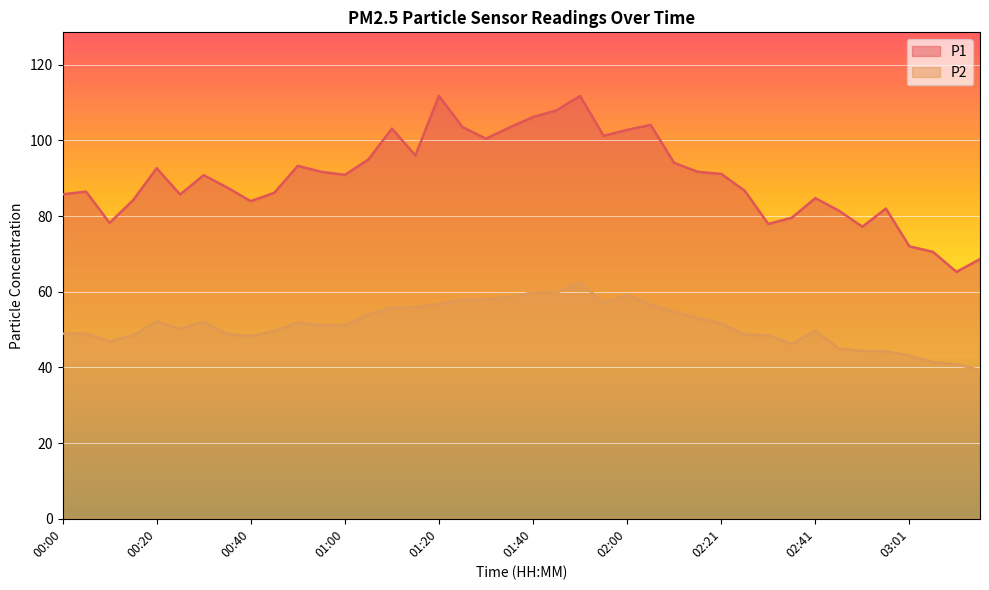

What is the minimum value for P1?

65.3